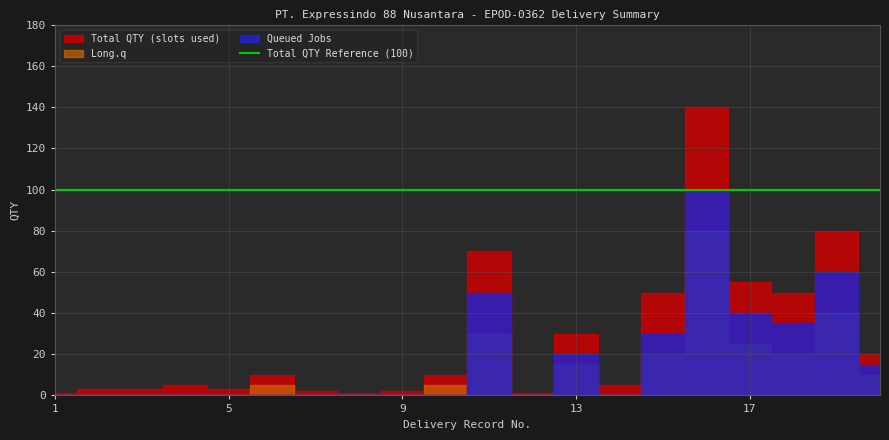

What is the average value of the Total QTY (slots used) series?

27